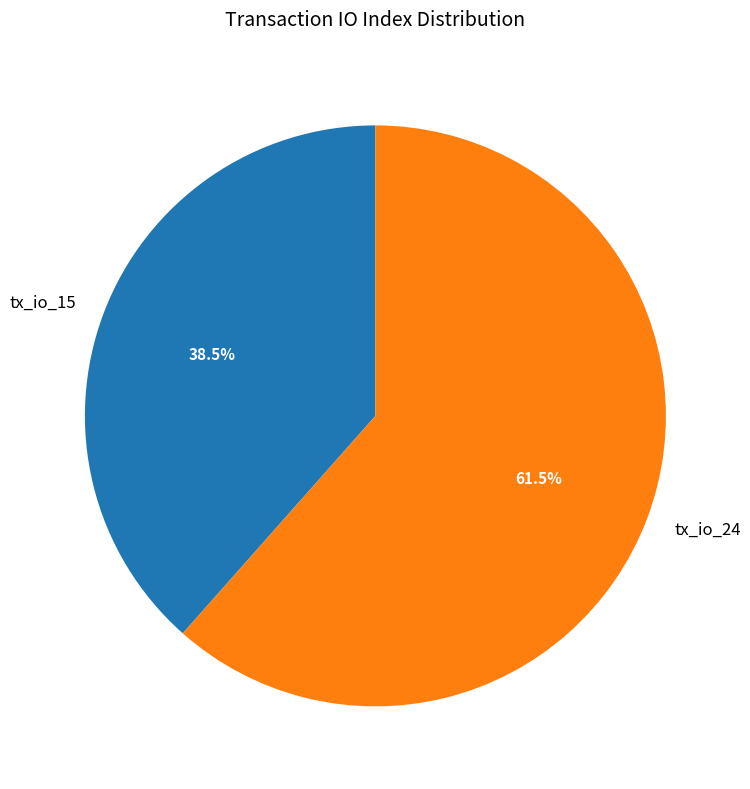

Between tx_io_24 and tx_io_15, which is larger?

tx_io_24